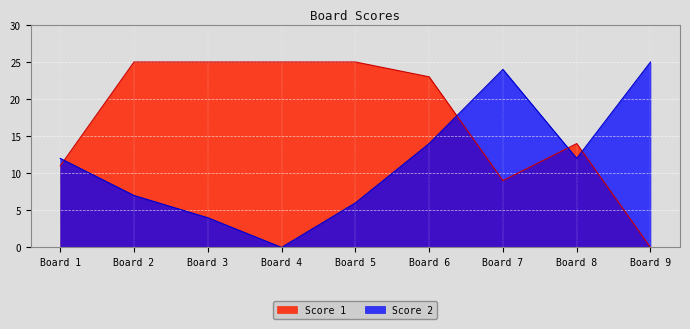

In Score 2, how many points are higher than both neighbors (excluding endpoints)?

1